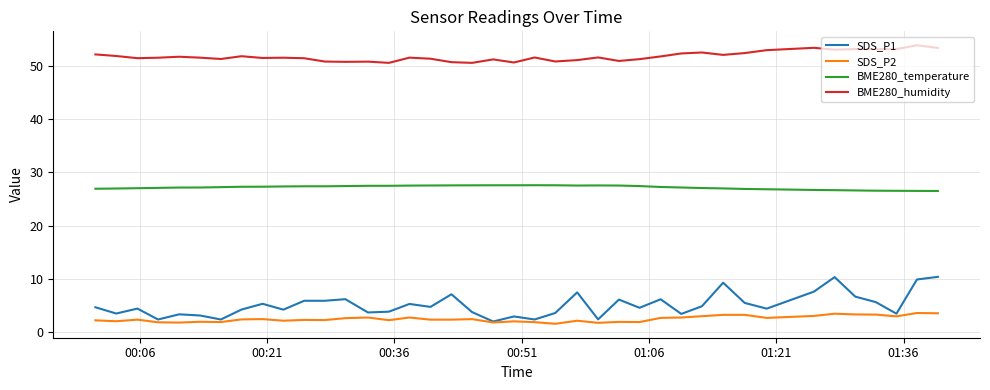

True or false: BME280_humidity and BME280_temperature cross at least once.

False